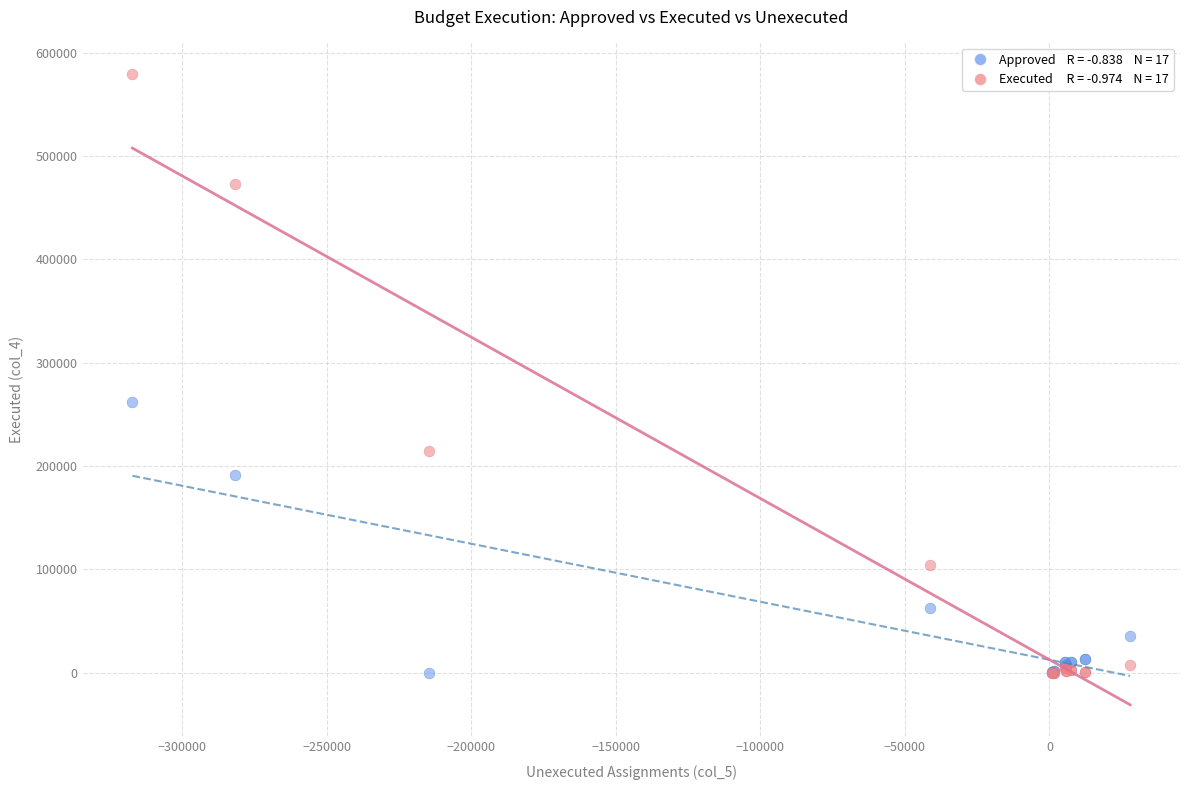

Across all series, what Y value is closest to 289726?

262300.0